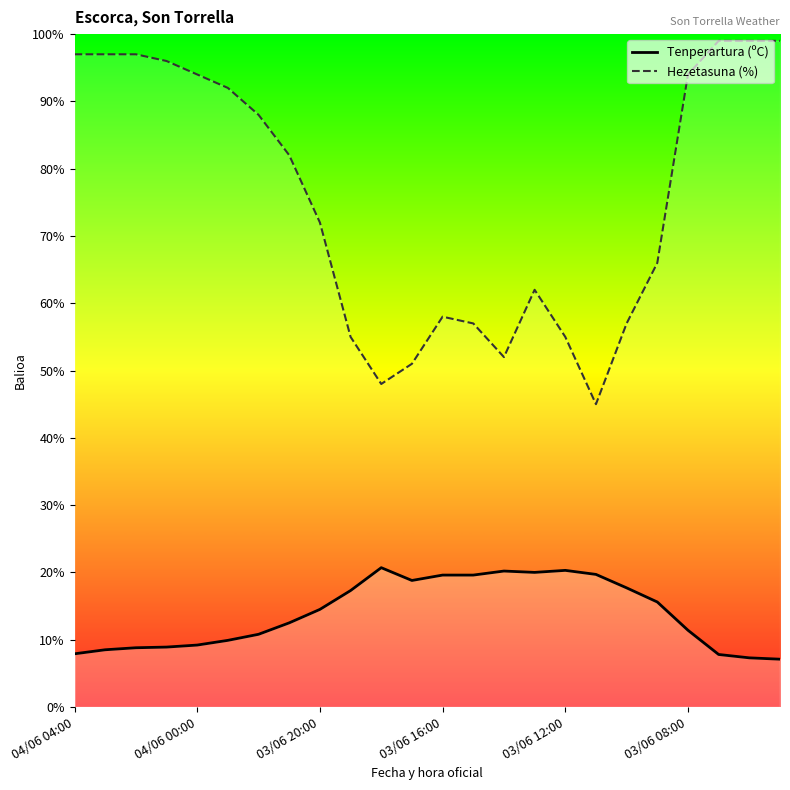

What is the average value of the Tenperartura (ºC) series?

13.9